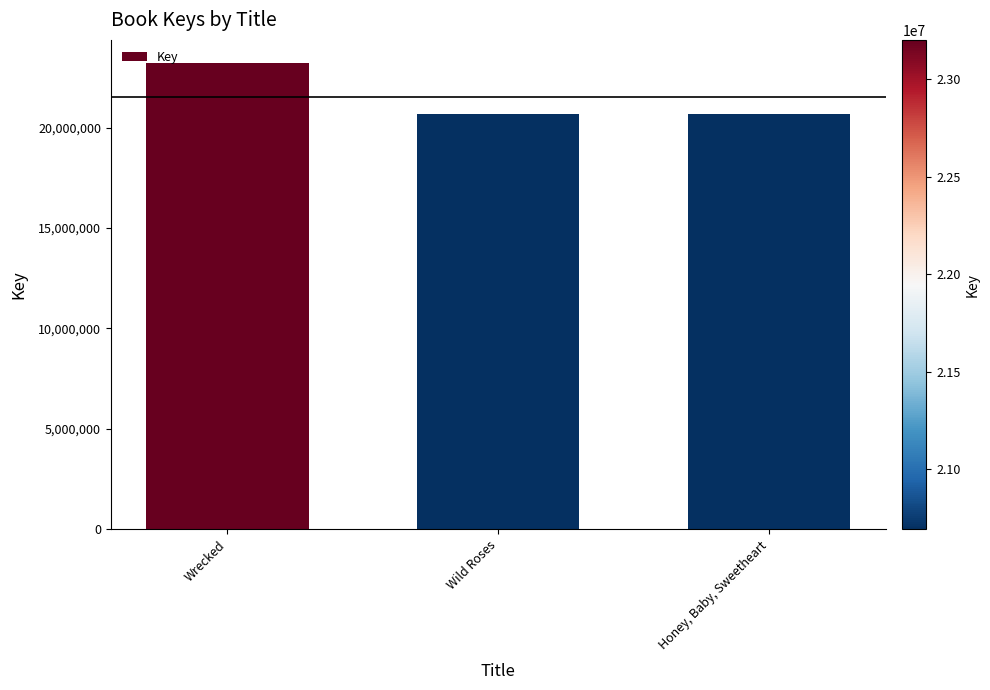

What is the smallest value displayed?

20692221